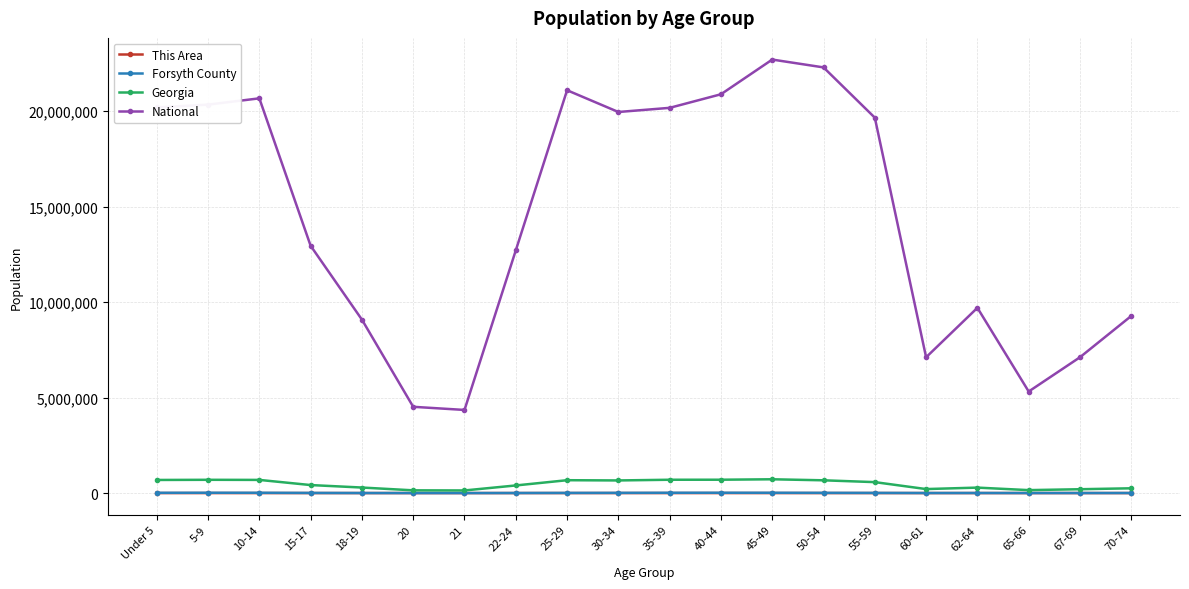

Which series has the widest spread of values?

National